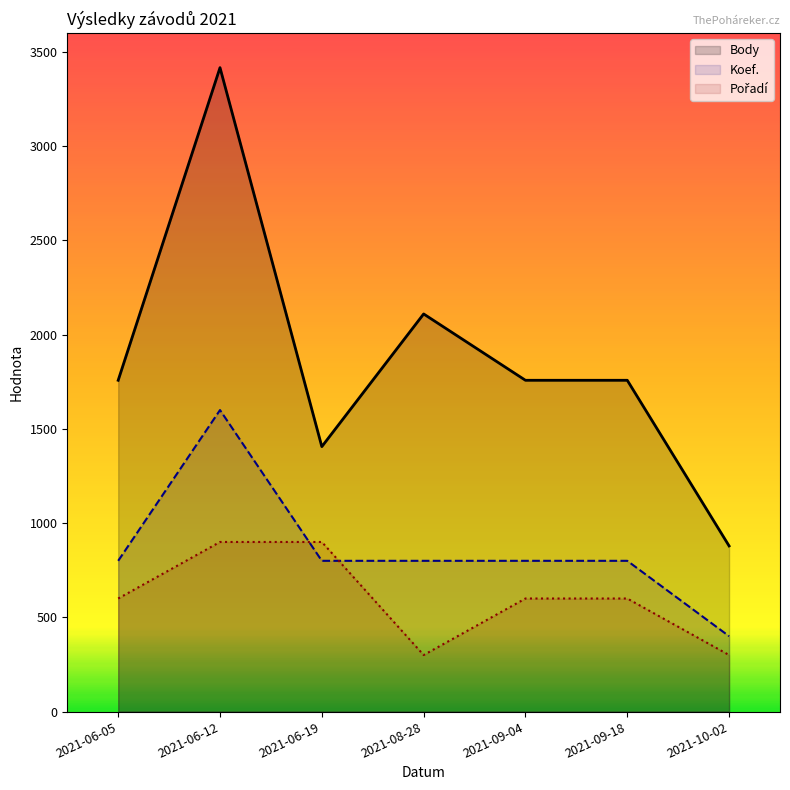

Reading right to left, list all the values displayed in this chart.

Body: 879	1758	1758	2110	1406	3417	1758
Koef.: 400	800	800	800	800	1600	800
Pořadí: 300	600	600	300	900	900	600